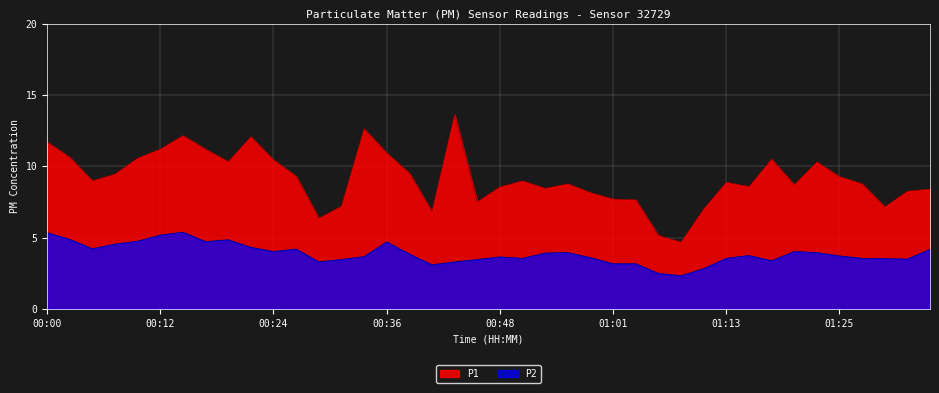

At 01:15, list the series in order from largest to smallest.

P1, P2